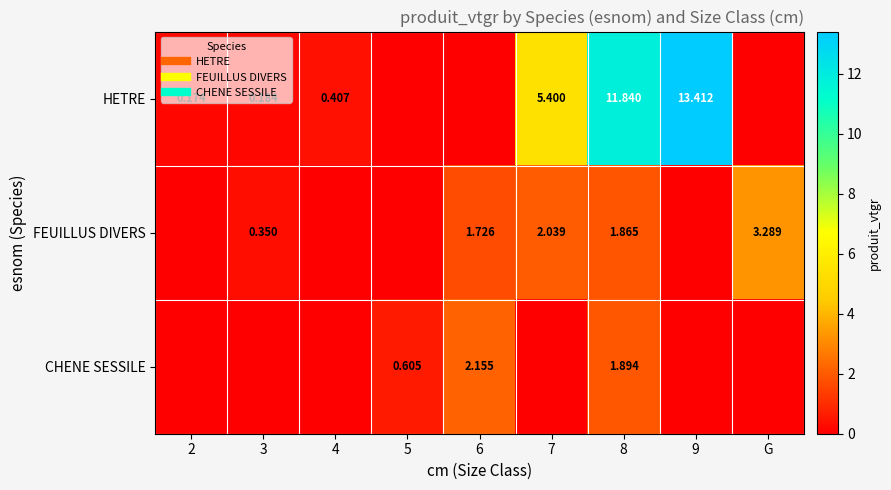

At which category is the sum across all series the highest?

8